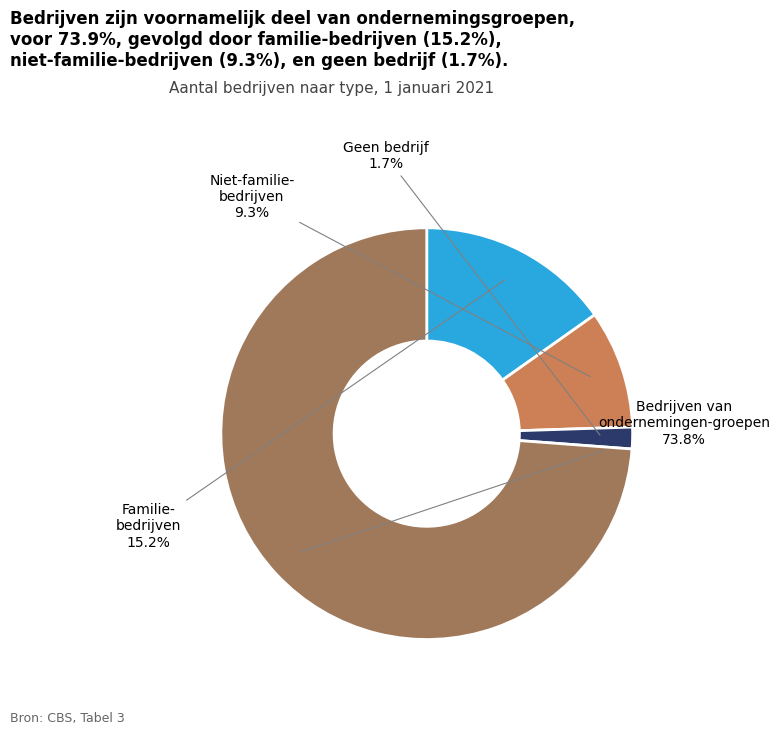

Does any single category account for the majority?

Yes